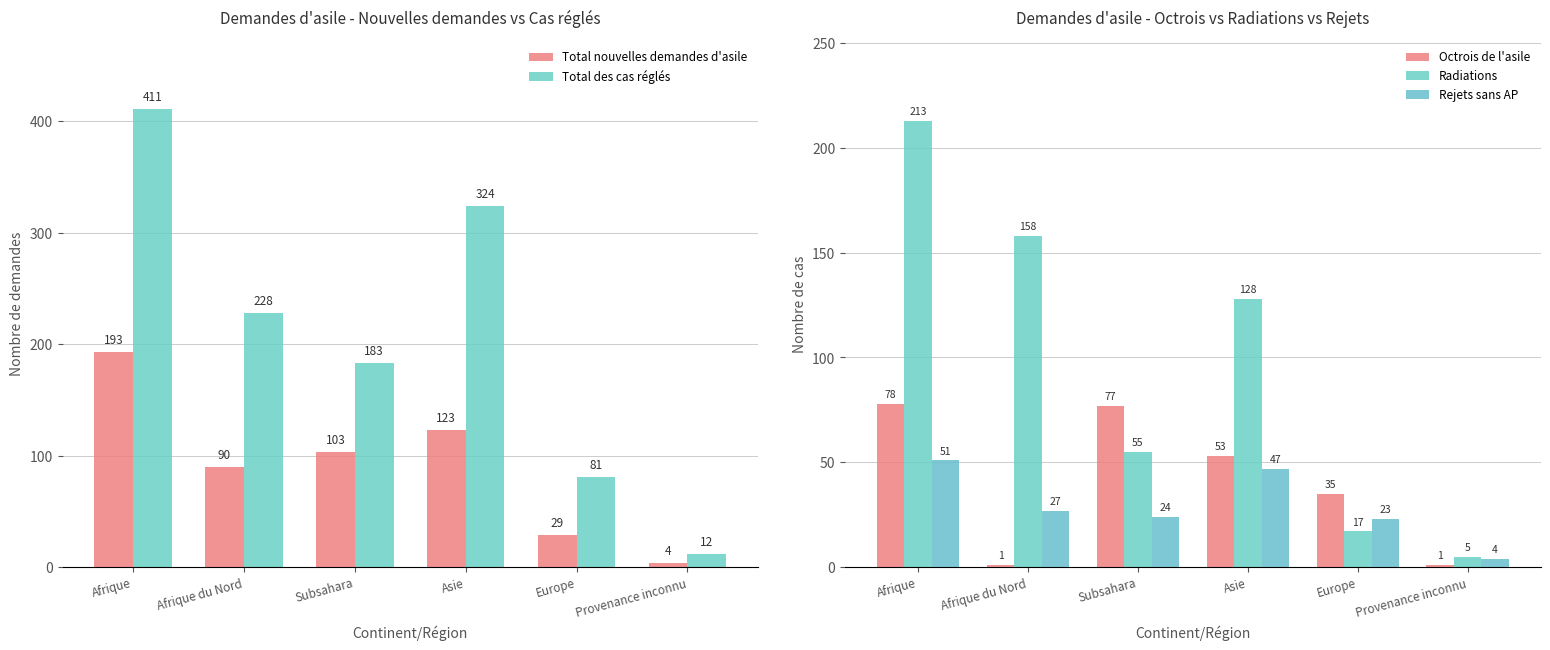

Which series has the largest total across all categories?

Total des cas réglés